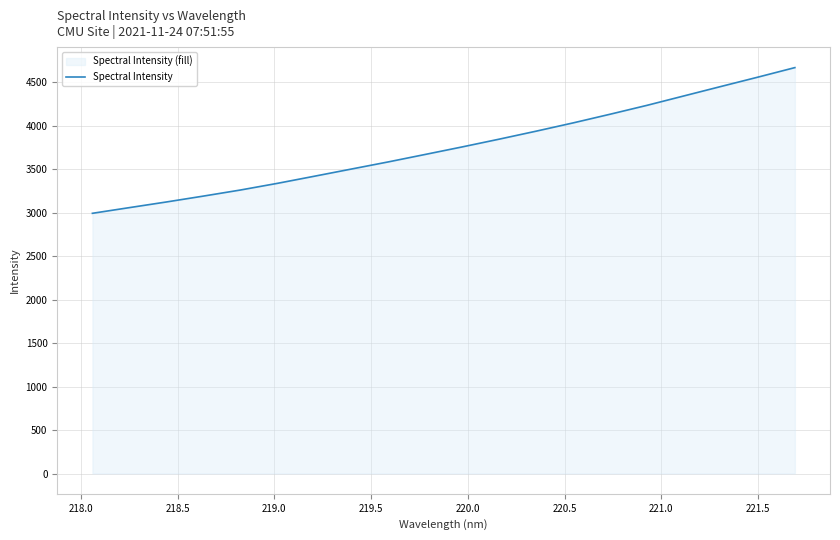

What is the maximum value shown in the chart?

4669.0